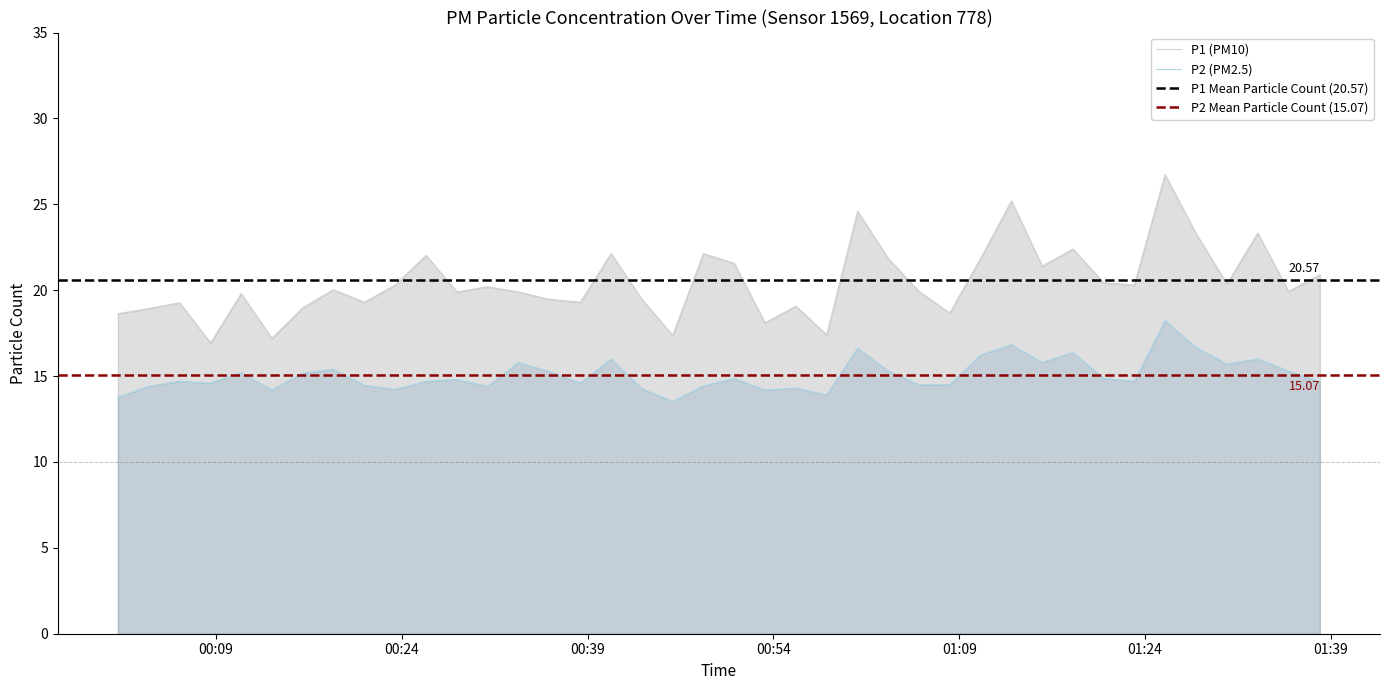

What is the lowest value of the P2 series?

13.5